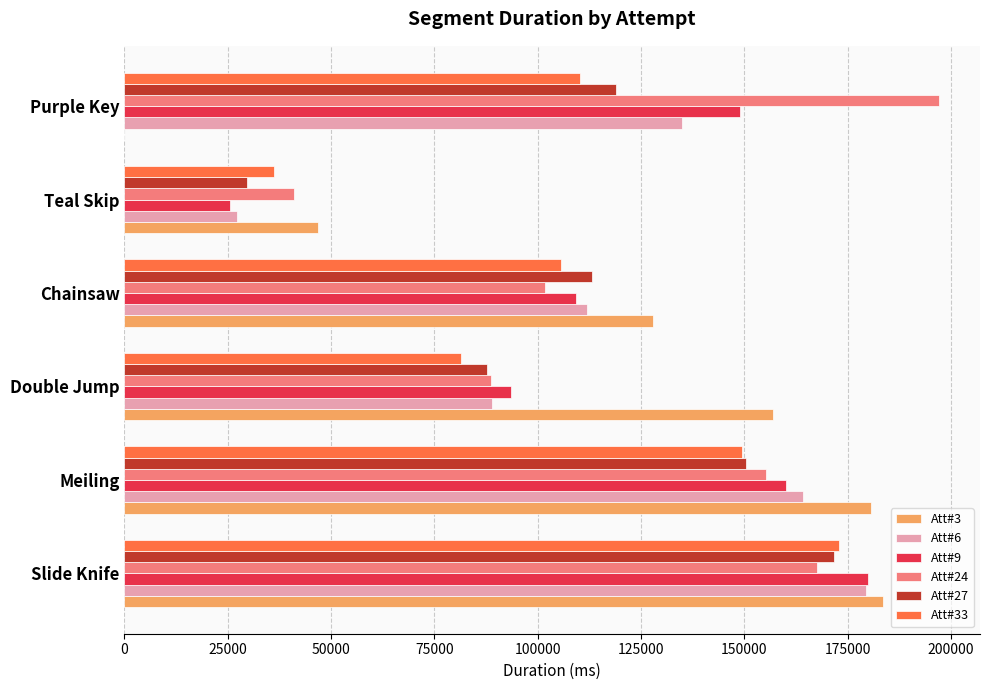

Which label corresponds to the largest value in the chart?

Purple Key